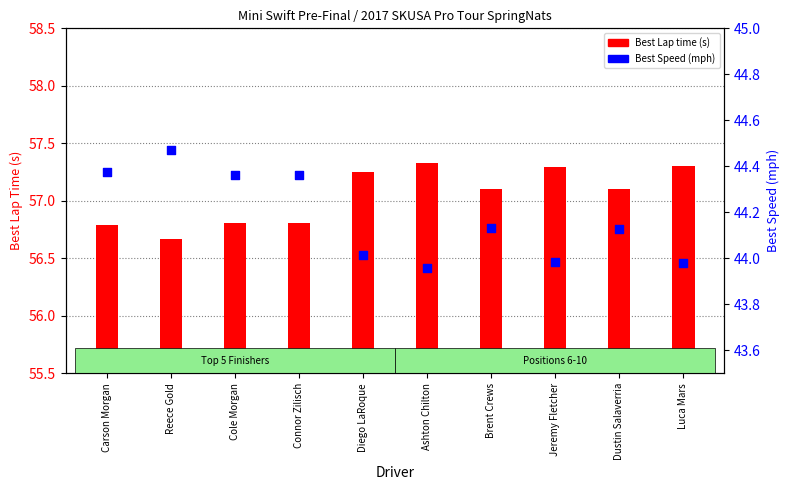

Which series contains the highest Y value?

Best Lap time